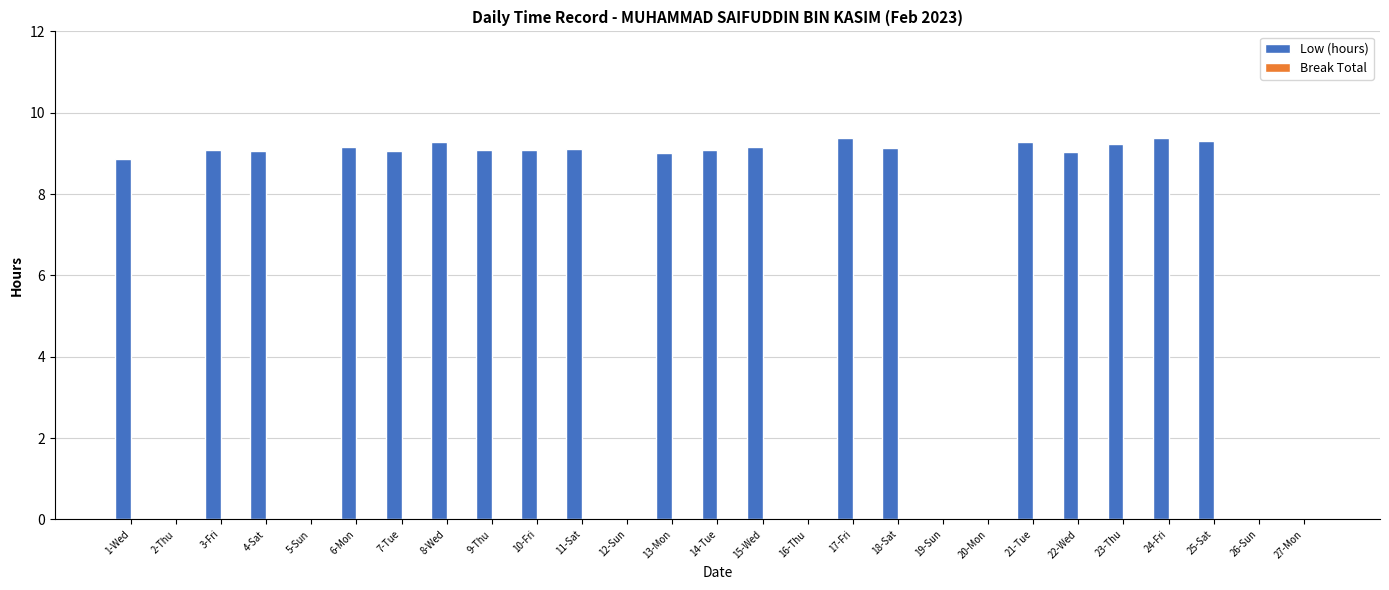

True or false: the data shows 0.0 at 12-Sun.

True